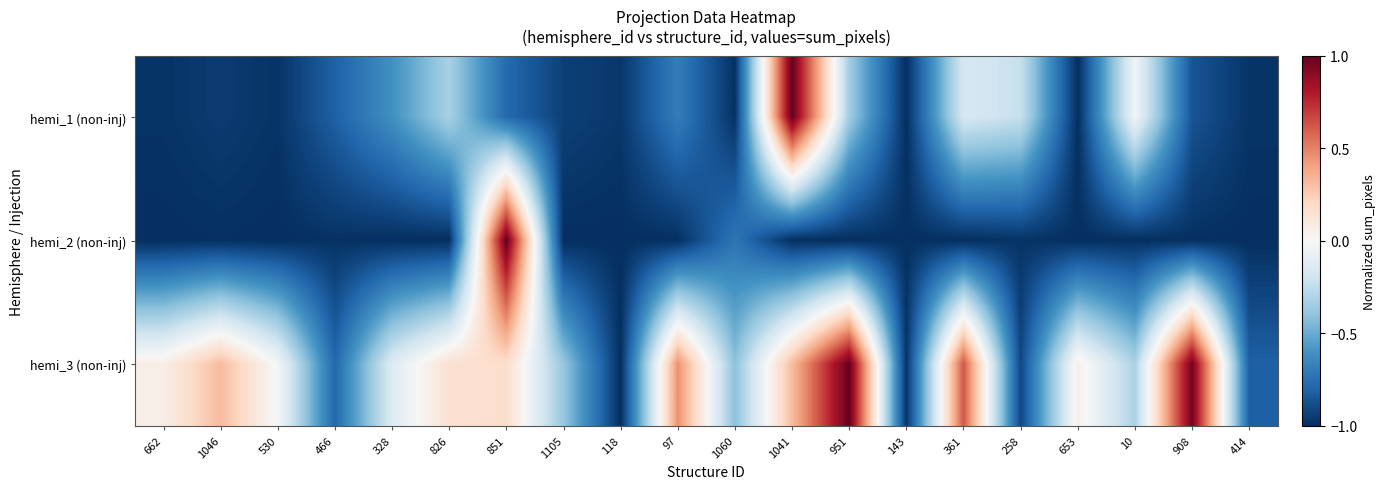

Which has a higher value, 653 or 361?

361